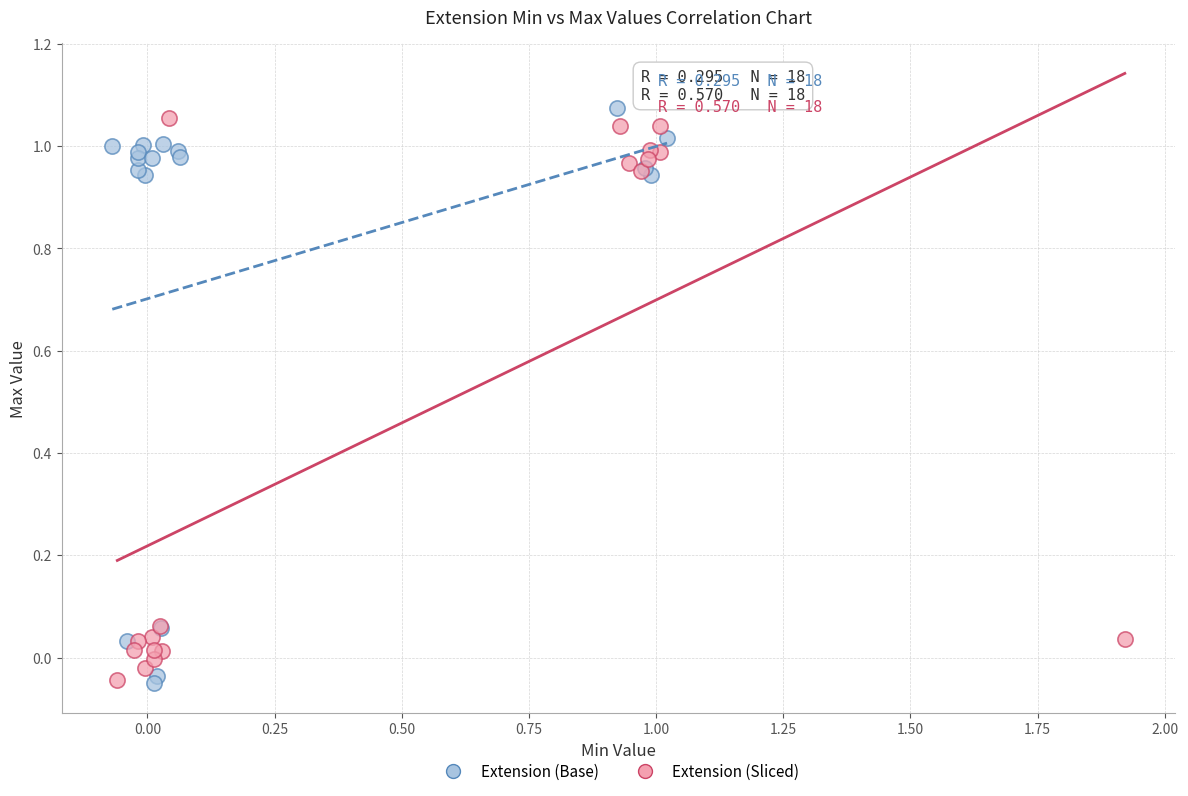

What are all the series names shown in the legend?

Extension (Base), Extension (Sliced)